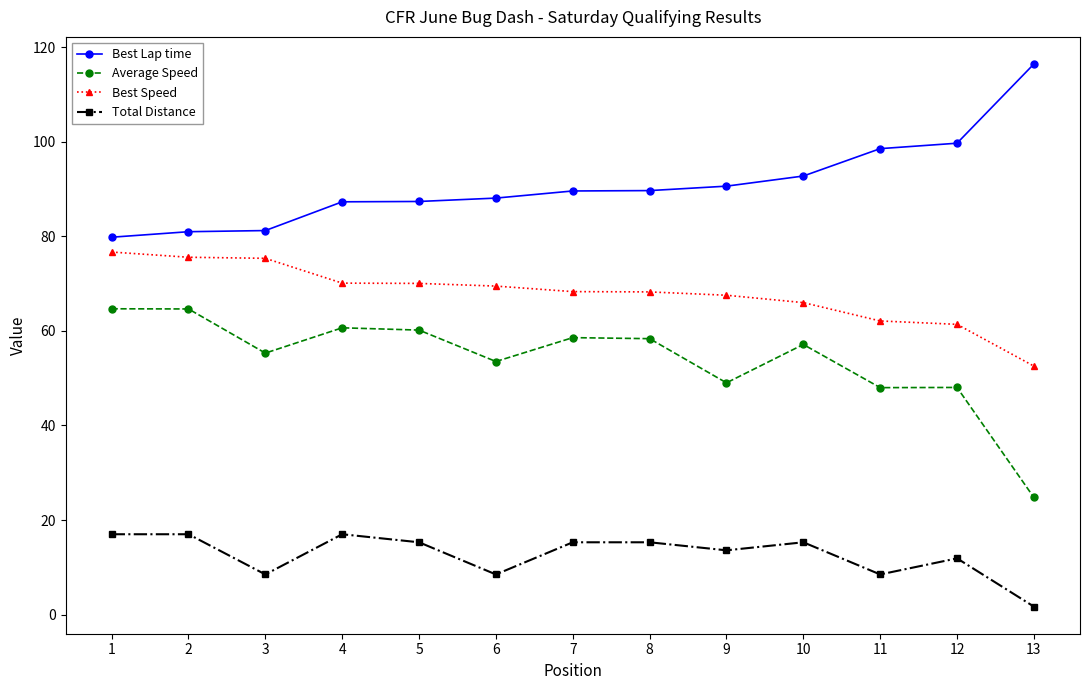

At which category does the chart reach its minimum across all series?

13